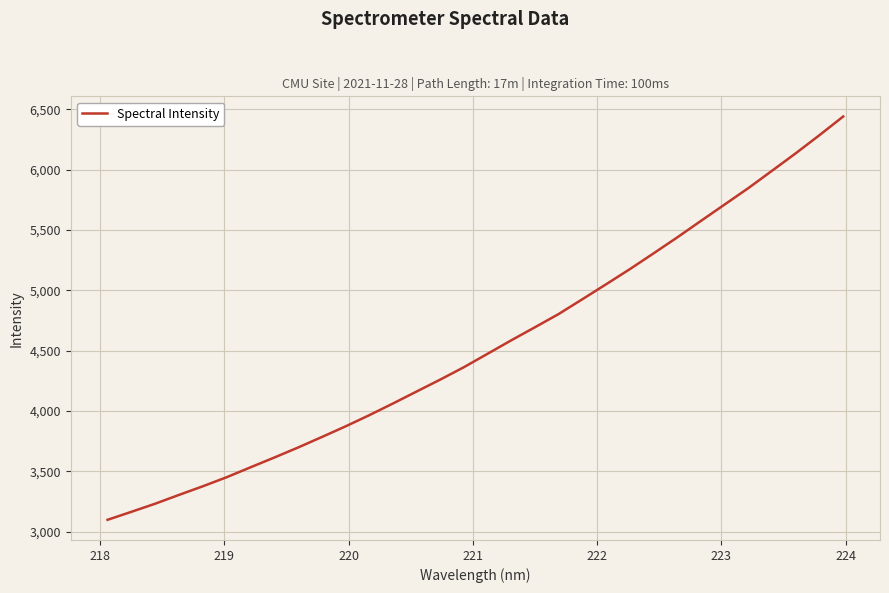

What is the difference between the maximum and minimum values?

3343.1